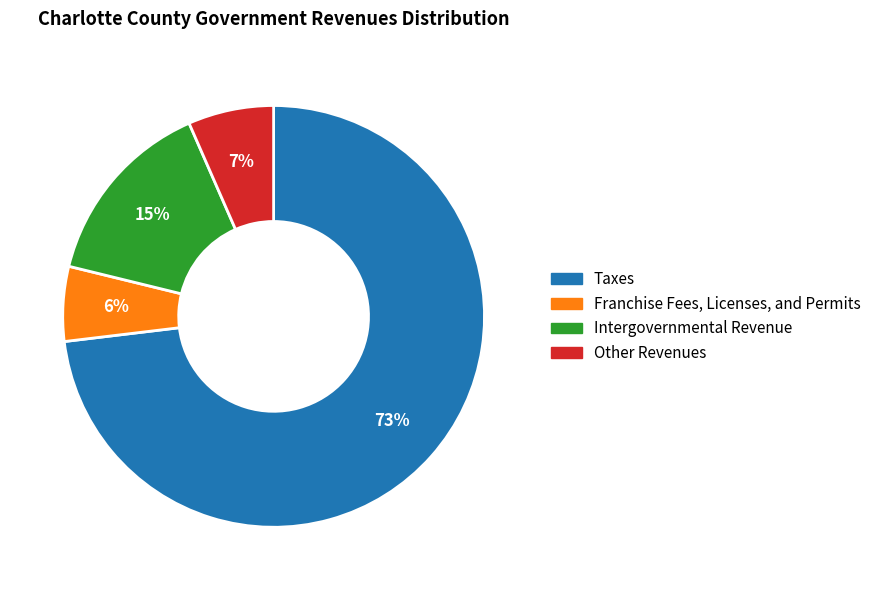

Count the number of slices in the pie.

4